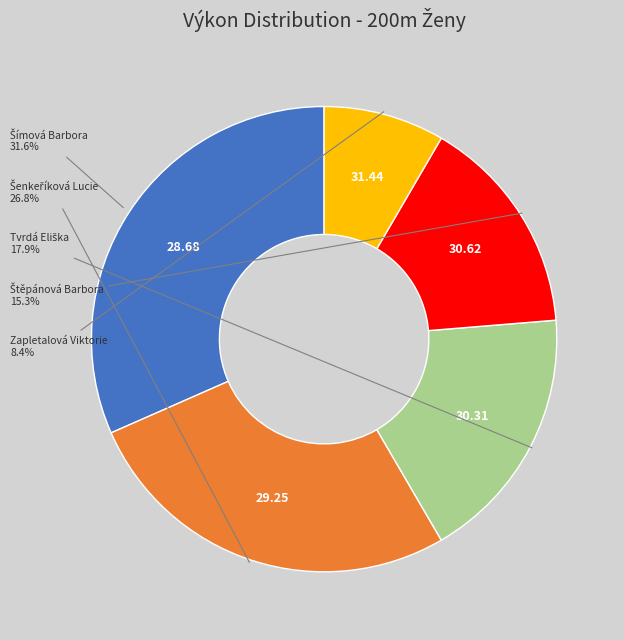

Is there any slice that represents more than half of the pie?

No